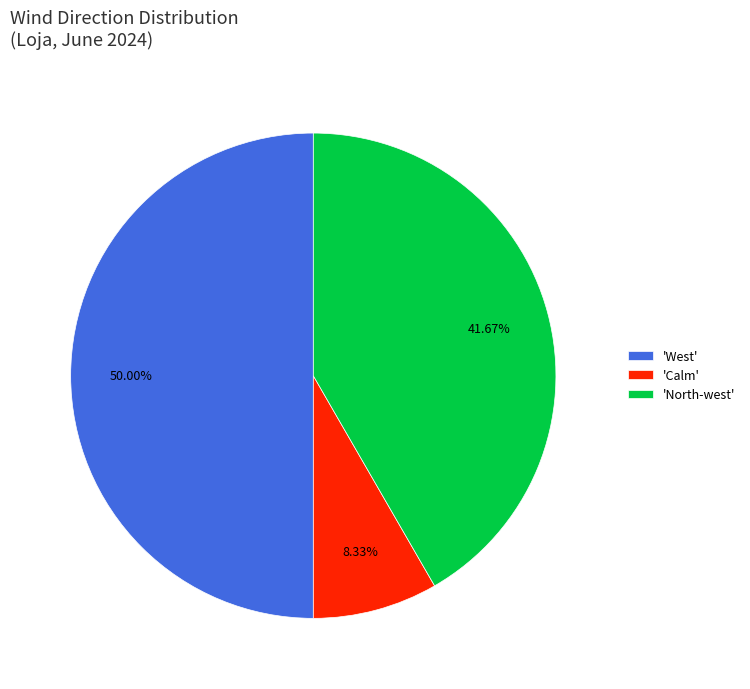

Rank the categories by value from highest to lowest.

'West', 'North-west', 'Calm'